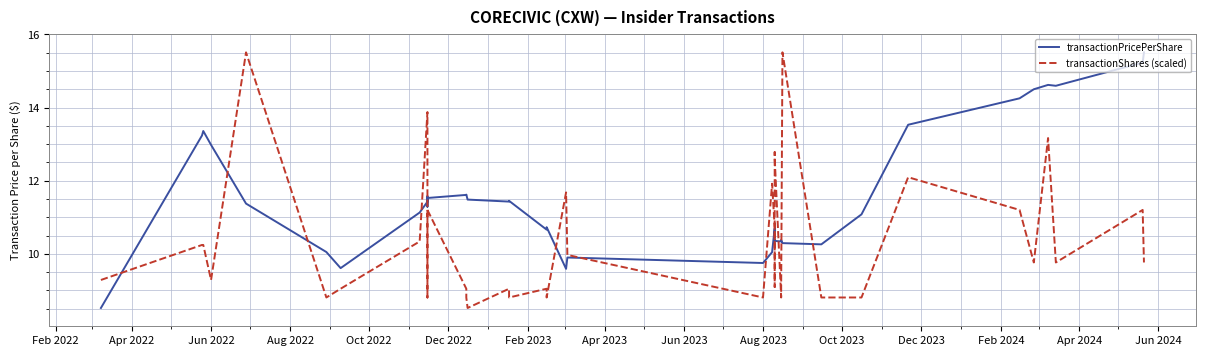

True or false: transactionPricePerShare has more than 0 interior local peaks.

True